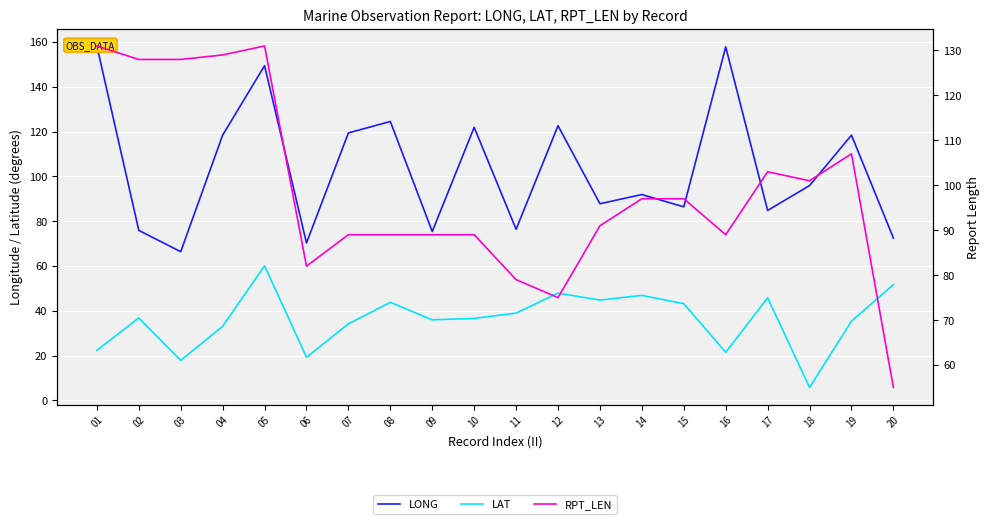

How many values in the LAT series exceed 36?

11